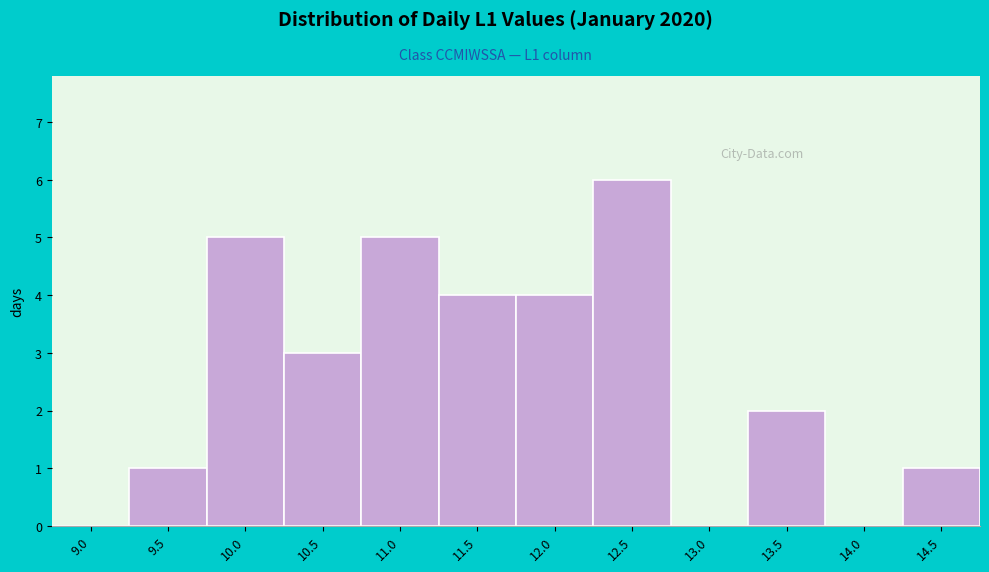

Reading right to left, transcribe all the data shown in this chart.

14.5=1	14.0=0	13.5=2	13.0=0	12.5=6	12.0=4	11.5=4	11.0=5	10.5=3	10.0=5	9.5=1	9.0=0